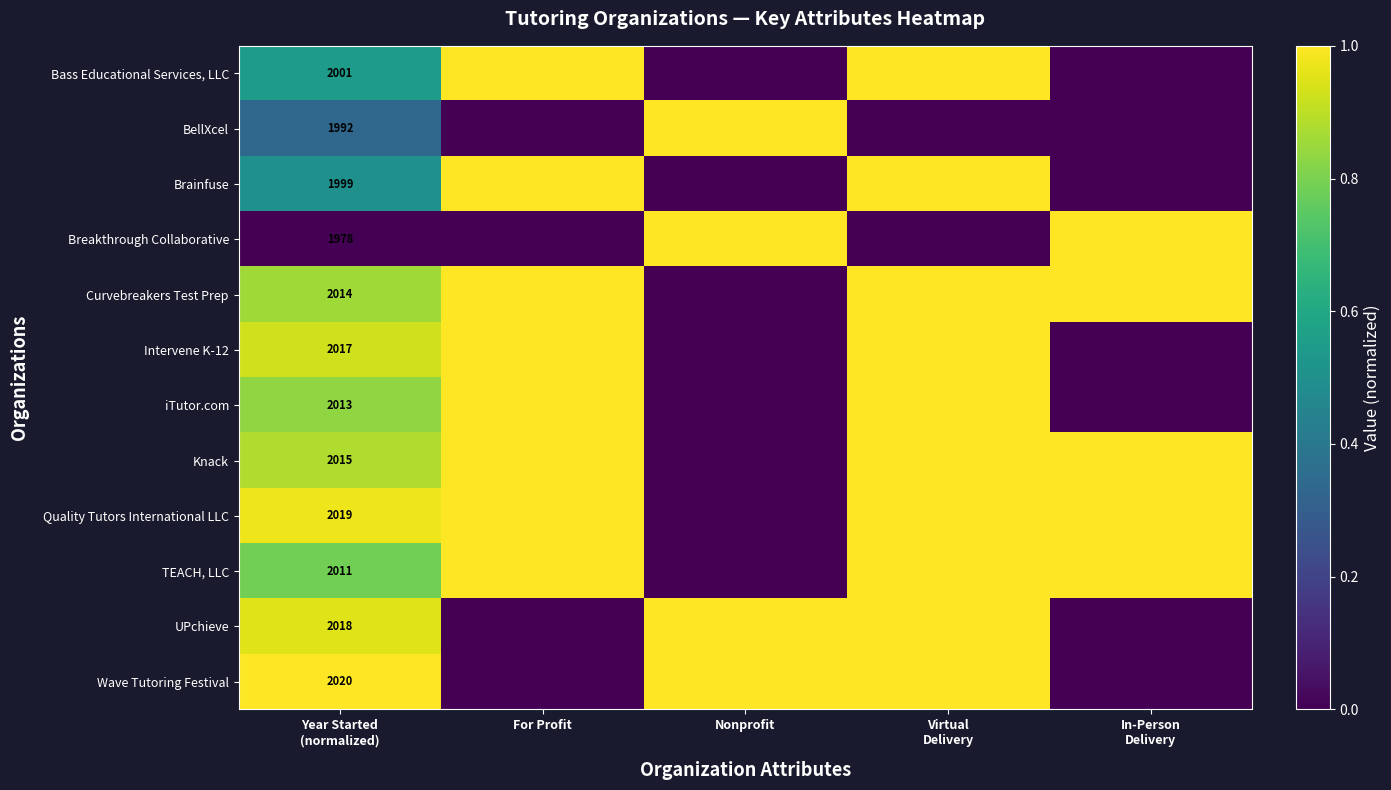

How many positive values does the Brainfuse series have?

3